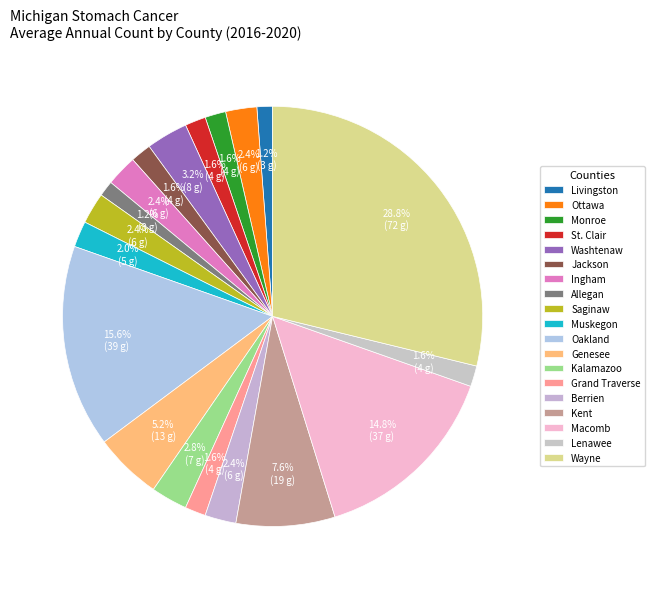

How many segments does this pie chart have?

19